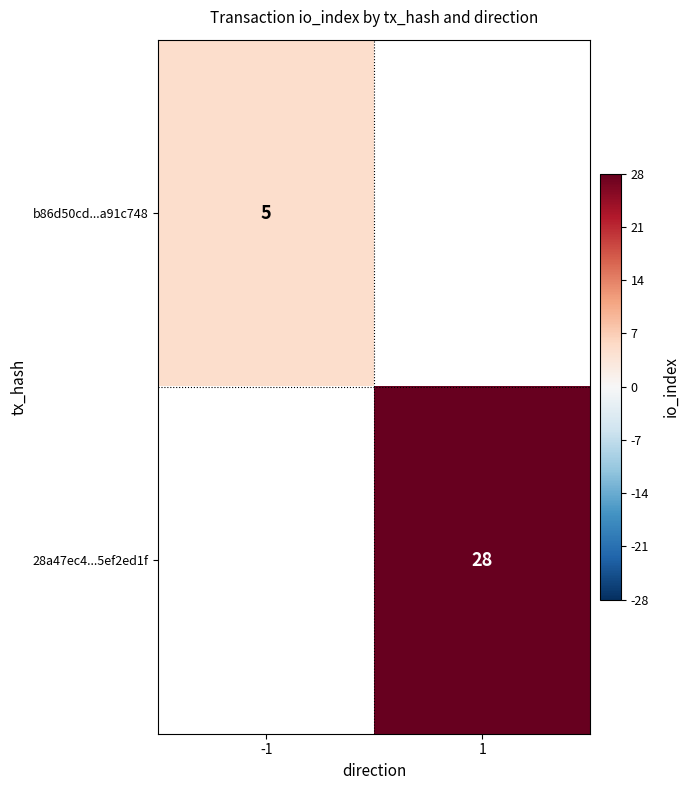

At how many categories does at least one series exceed 19?

1